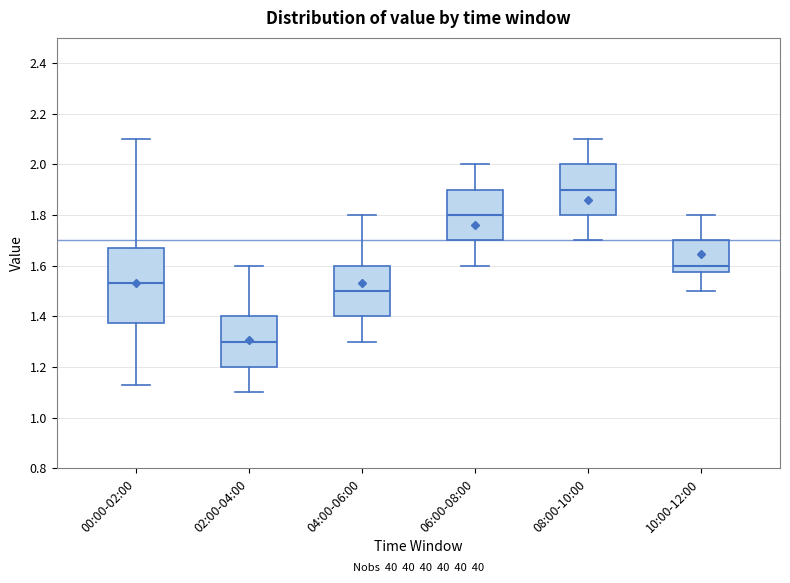

Which box has the highest median line?

08:00-10:00